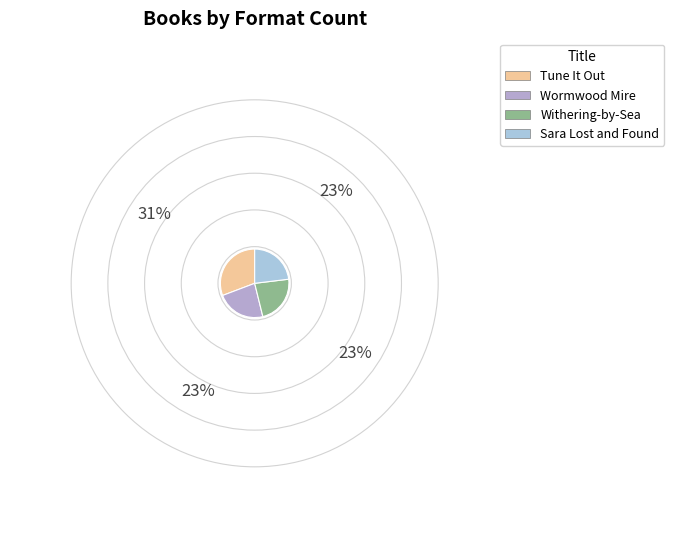

Does Tune It Out account for over 50% of the chart?

No